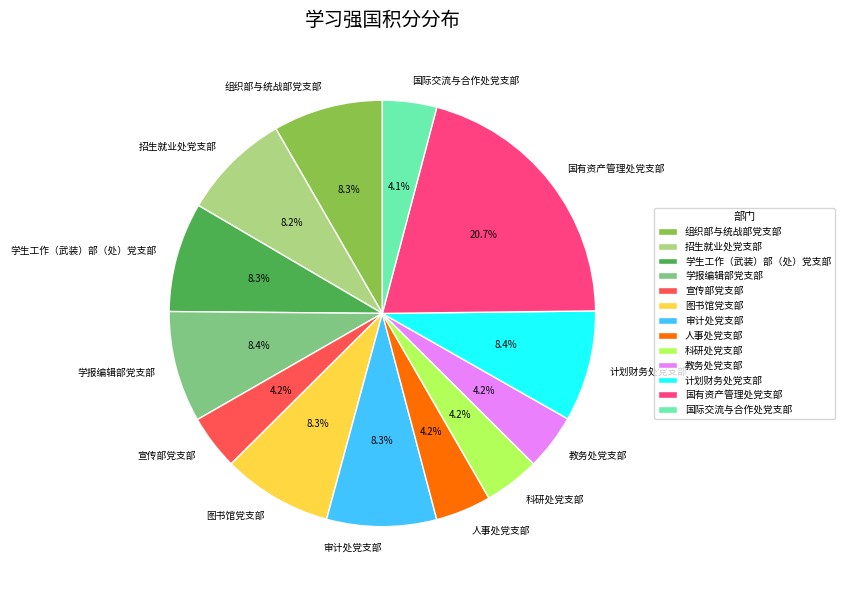

How many slices are in this pie chart?

13